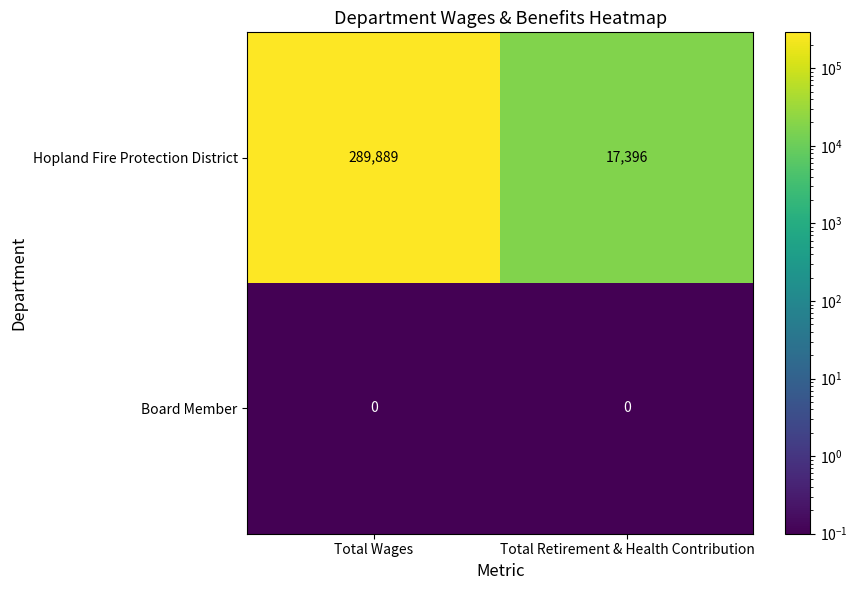

At which category is the sum across all series the highest?

Total Wages